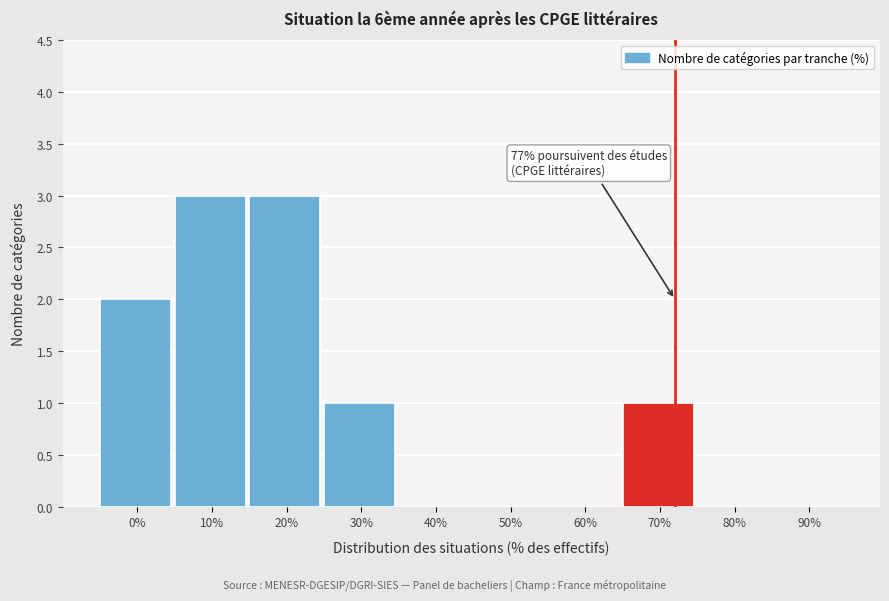

Reading right to left, what are all the values shown in this chart?

90%=0	80%=0	70%=1	60%=0	50%=0	40%=0	30%=1	20%=3	10%=3	0%=2